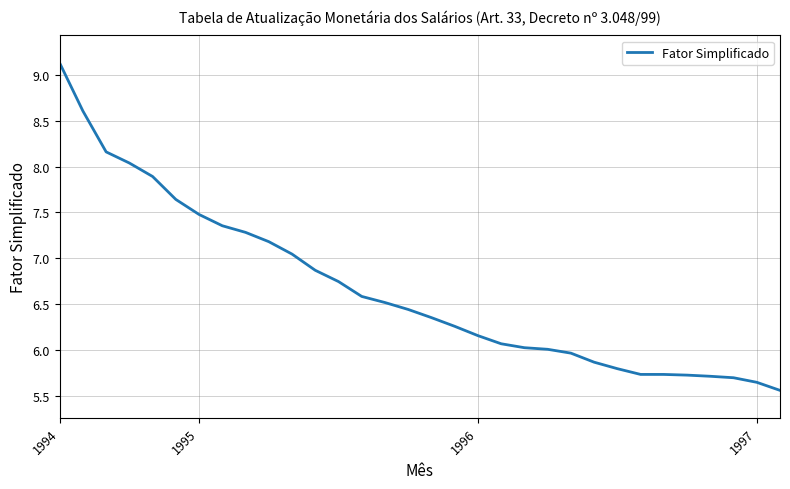

What is the smallest value displayed?

5.6